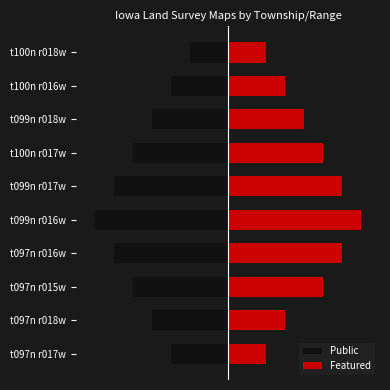

The Featured series shows 1 at t097n r017w. True or false?

False